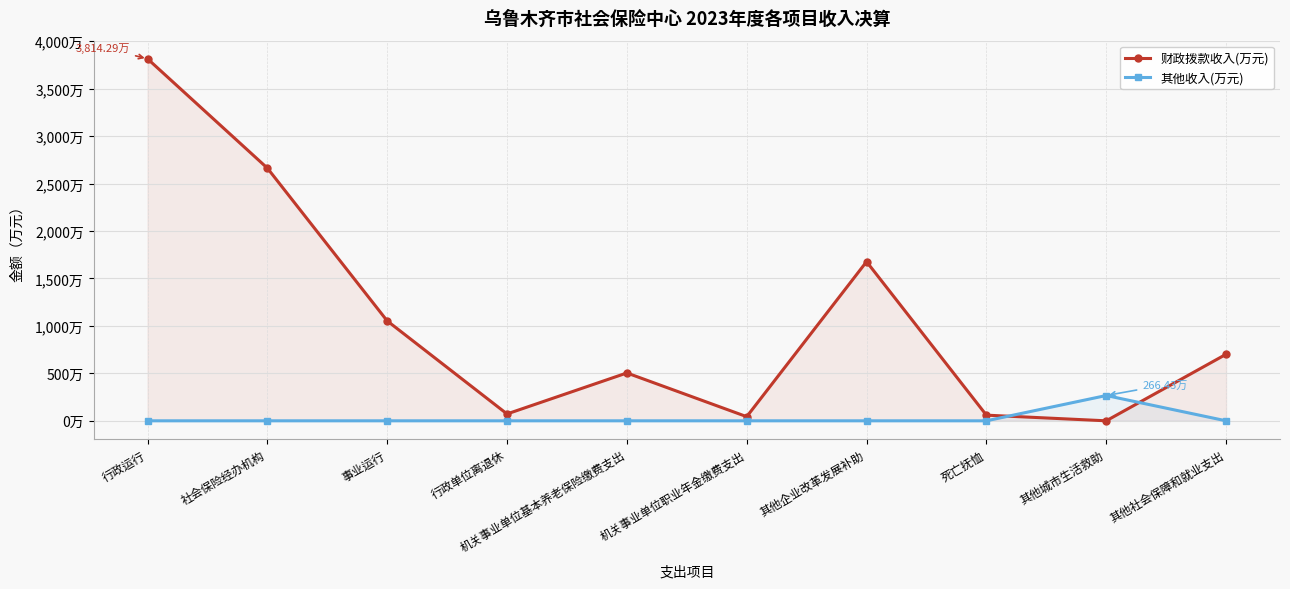

Reading left to right, extract all data points from this chart.

财政拨款收入(万元): 行政运行=3814.3	社会保险经办机构=2662.4	事业运行=1052.8	行政单位离退休=72.4	机关事业单位基本养老保险缴费支出=504.2	机关事业单位职业年金缴费支出=43.7	其他企业改革发展补助=1676.7	死亡抚恤=59.6	其他城市生活救助=0.0	其他社会保障和就业支出=701.0
其他收入(万元): 行政运行=0.0	社会保险经办机构=0.0	事业运行=0.0	行政单位离退休=0.0	机关事业单位基本养老保险缴费支出=0.0	机关事业单位职业年金缴费支出=0.0	其他企业改革发展补助=0.0	死亡抚恤=0.0	其他城市生活救助=266.4	其他社会保障和就业支出=0.0